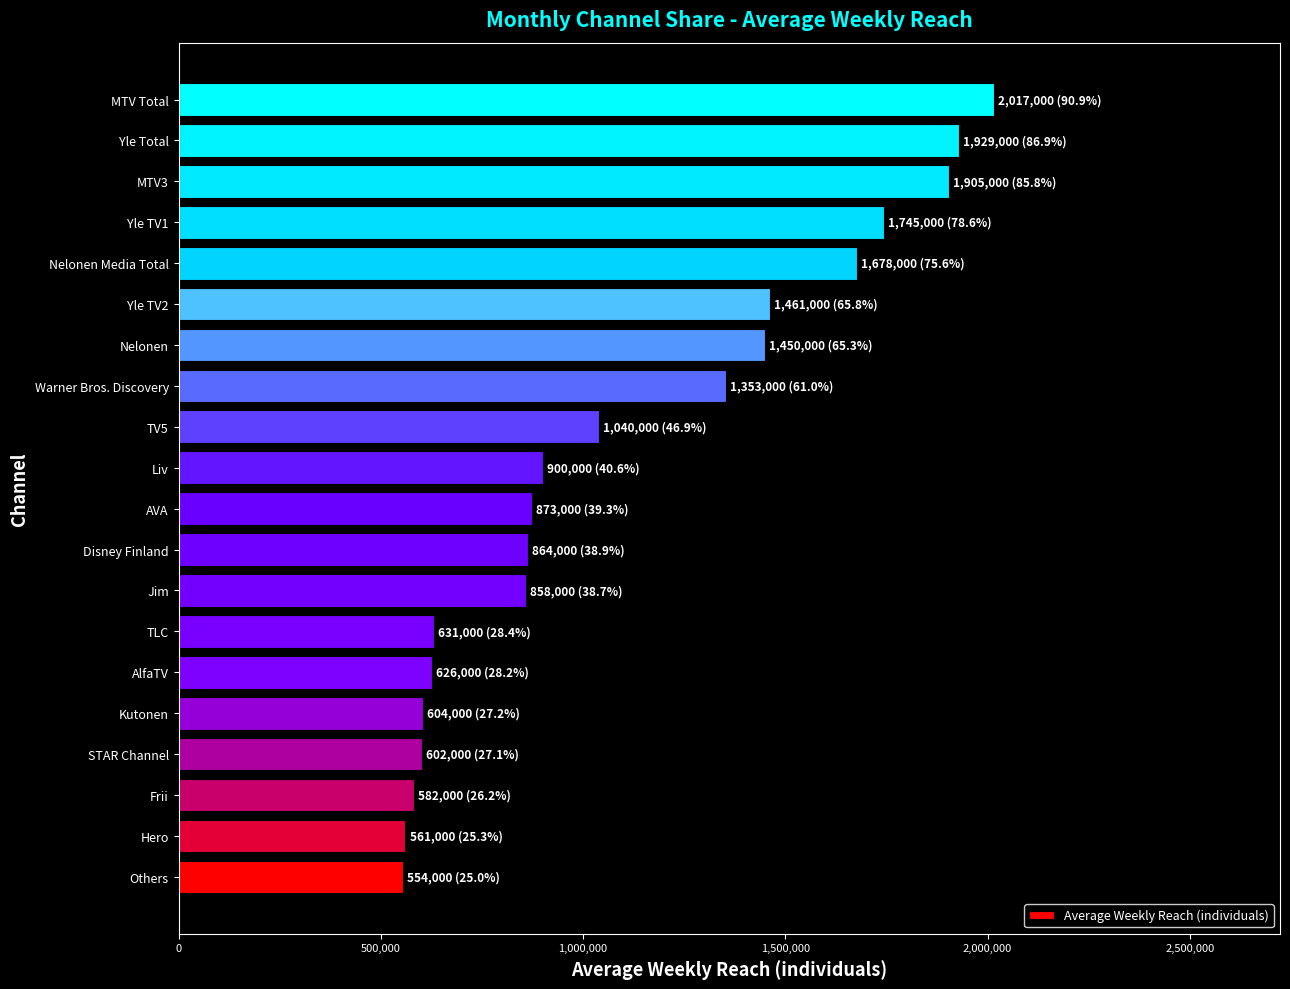

What is the difference between the maximum and second lowest values?

1456000